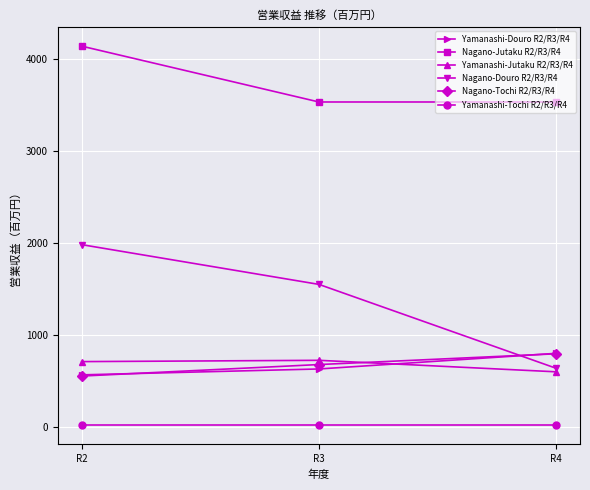

Which series has the largest range (max minus min)?

Nagano-Douro R2/R3/R4